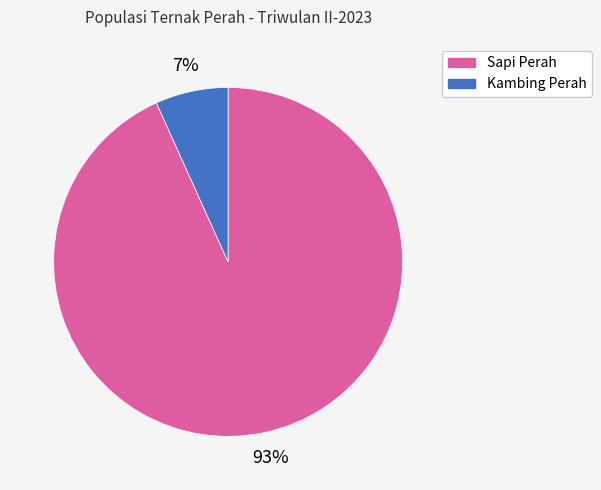

True or false: Kambing Perah accounts for 1% of the total.

False